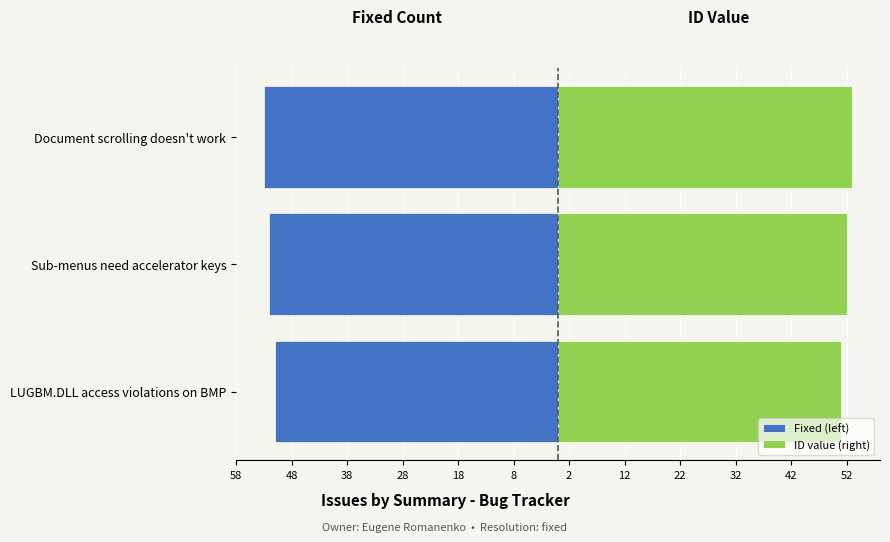

Which series has the largest total across all categories?

ID value (right)